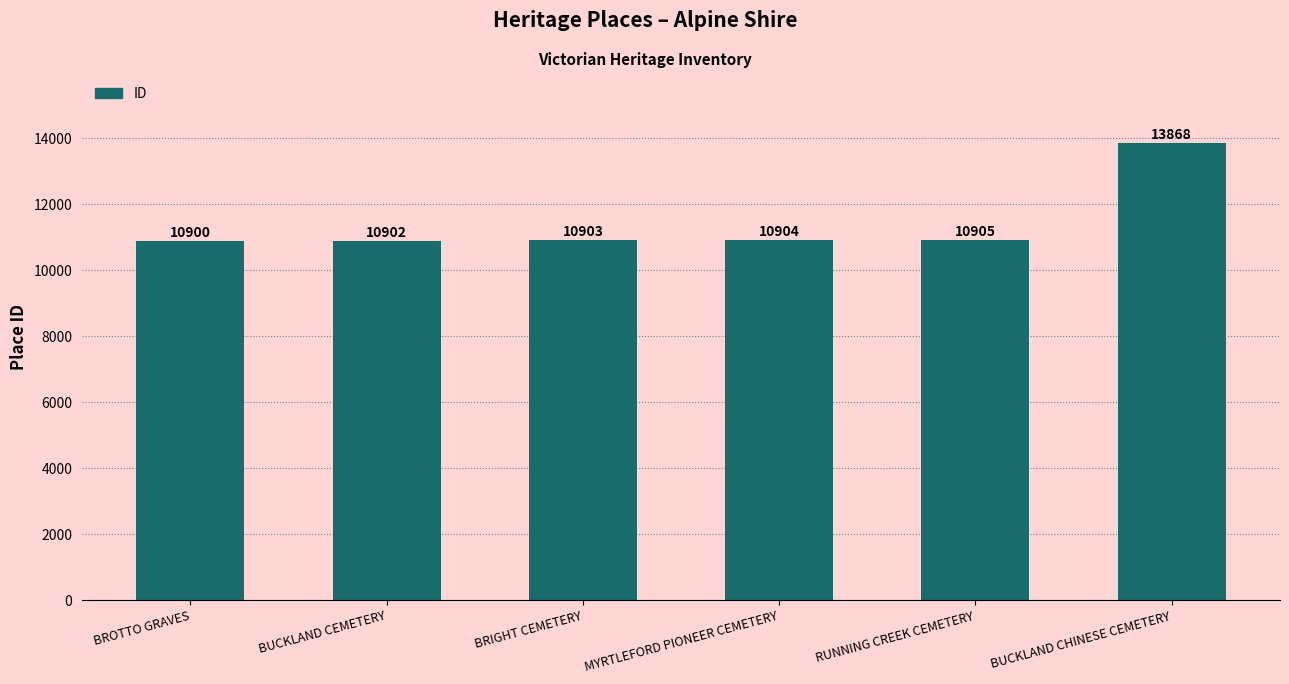

Reading left to right, what are all the values shown in this chart?

10900	10902	10903	10904	10905	13868